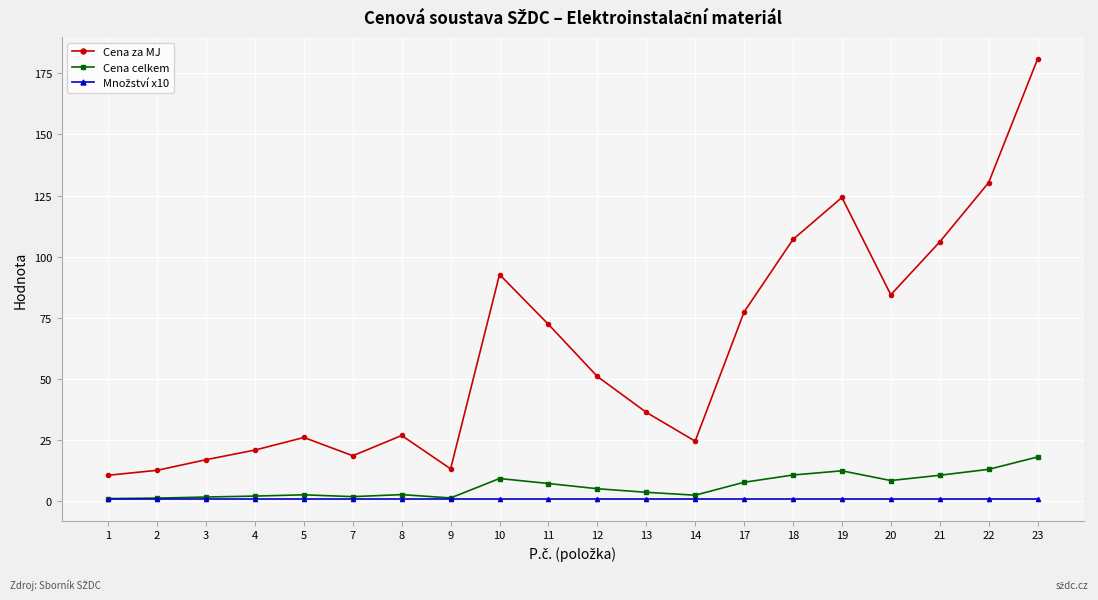

How many lines are shown in the chart?

3